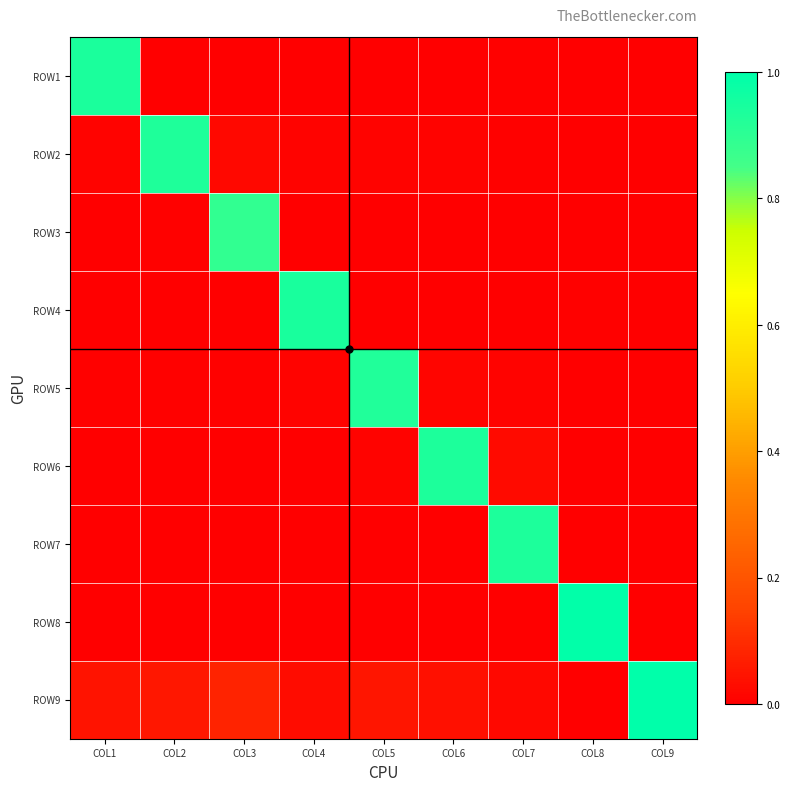

Rank the series at COL8 from highest to lowest value.

ROW8, ROW4, ROW9, ROW5, ROW2, ROW6, ROW3, ROW7, ROW1